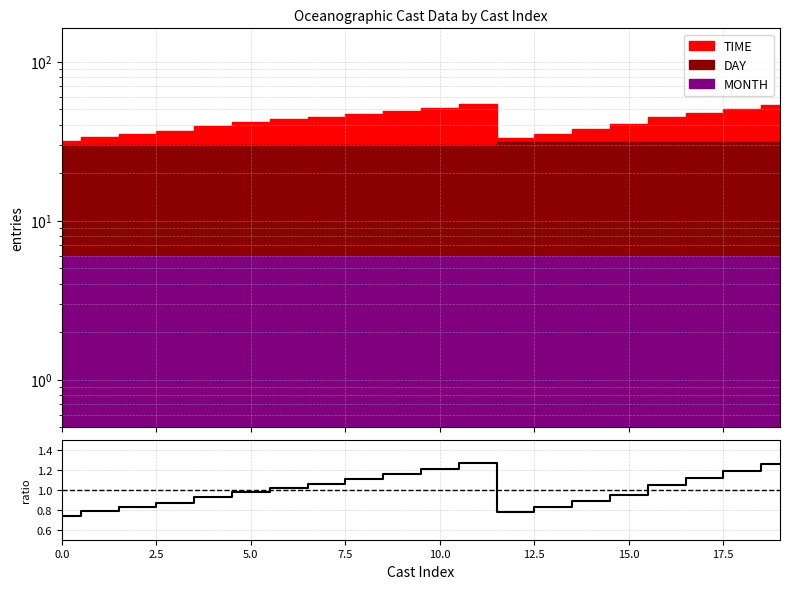

Does the chart display data point markers on the line(s)?

No